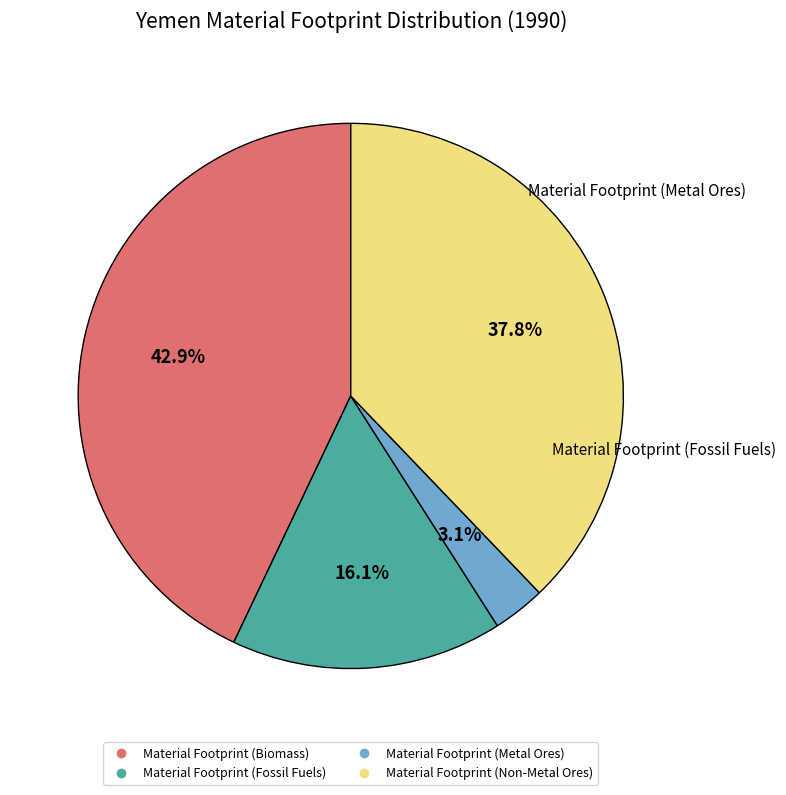

How many segments does this pie chart have?

4